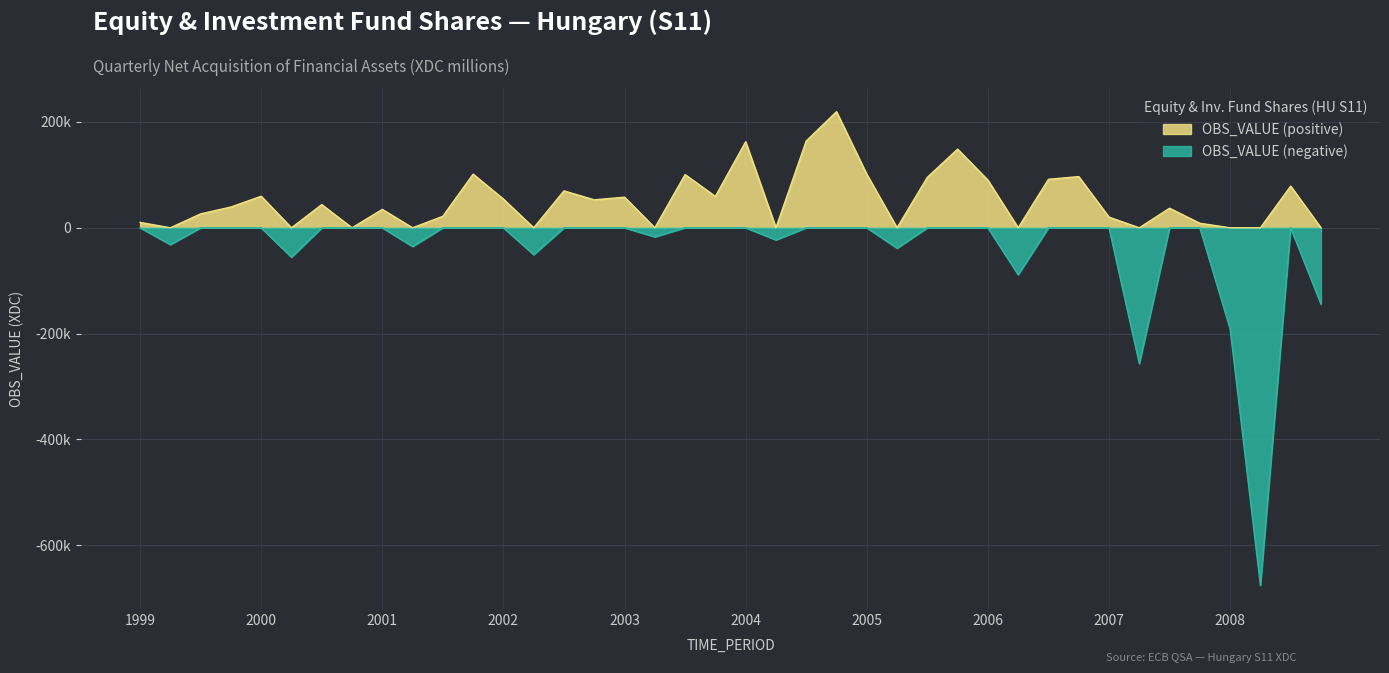

What is the change in value from 2006-Q1 to 2007-Q2?

-346663